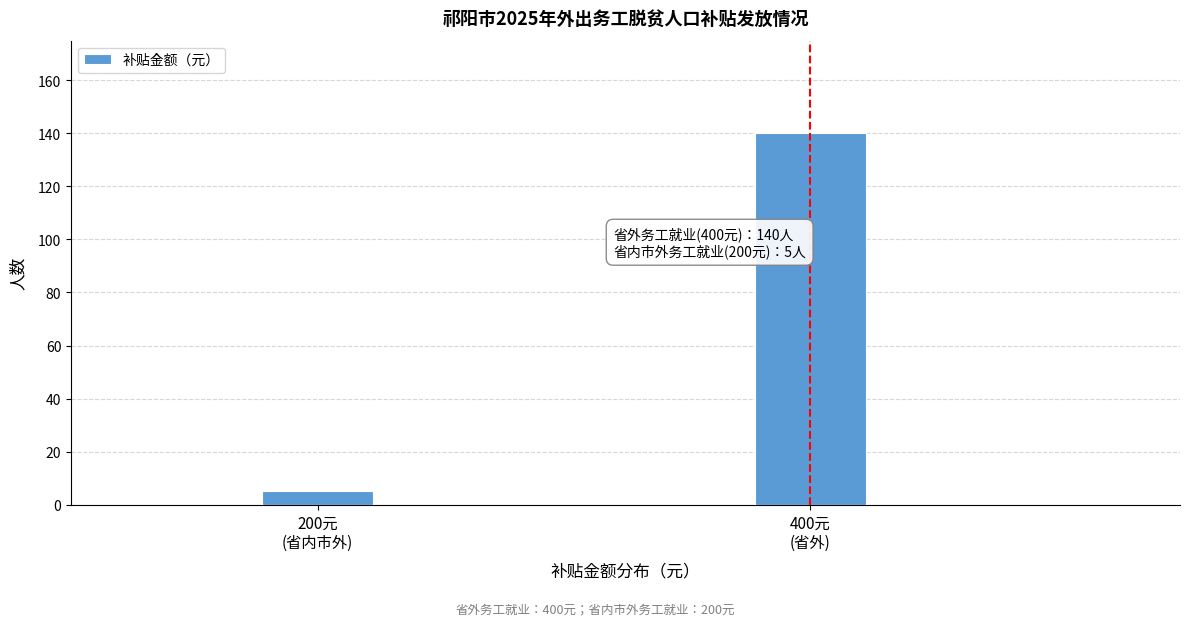

Reading right to left, what are all the values shown in this chart?

140	5